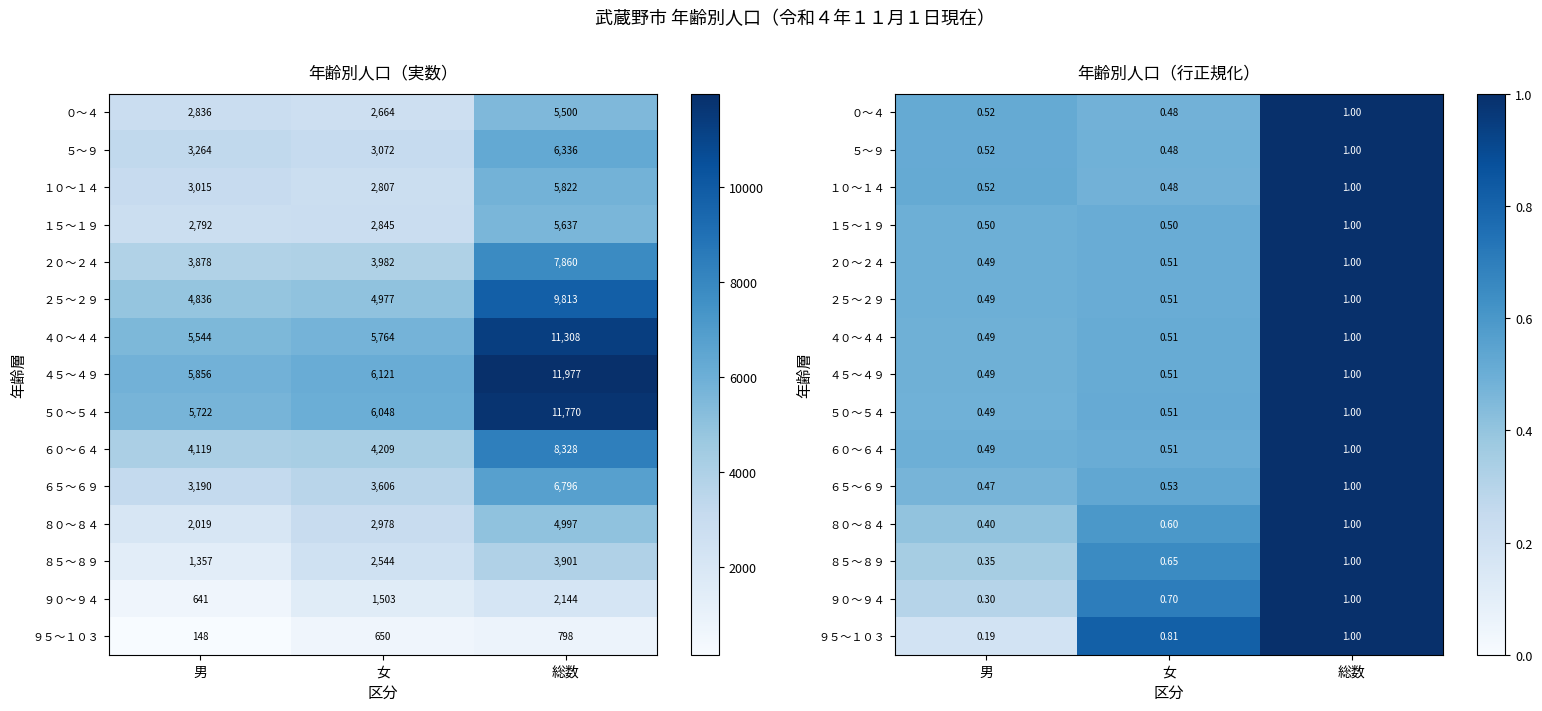

What is the average value of the ０～４ series?

0.7